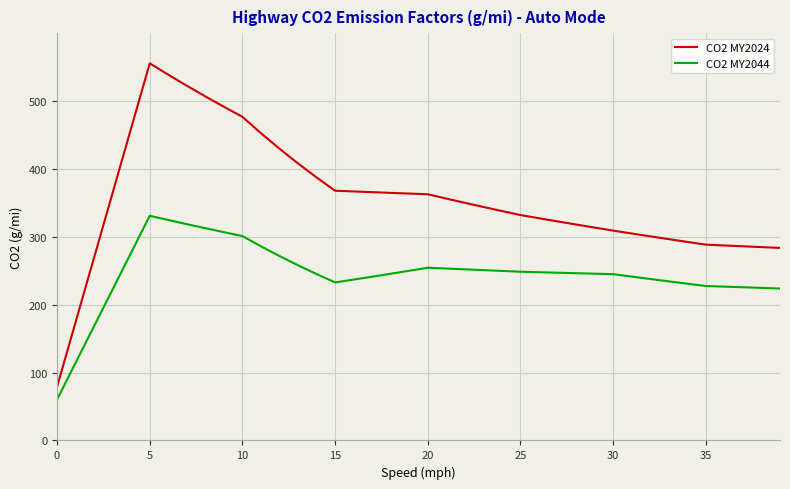

True or false: CO2 MY2024 and CO2 MY2044 intersect in this chart.

False